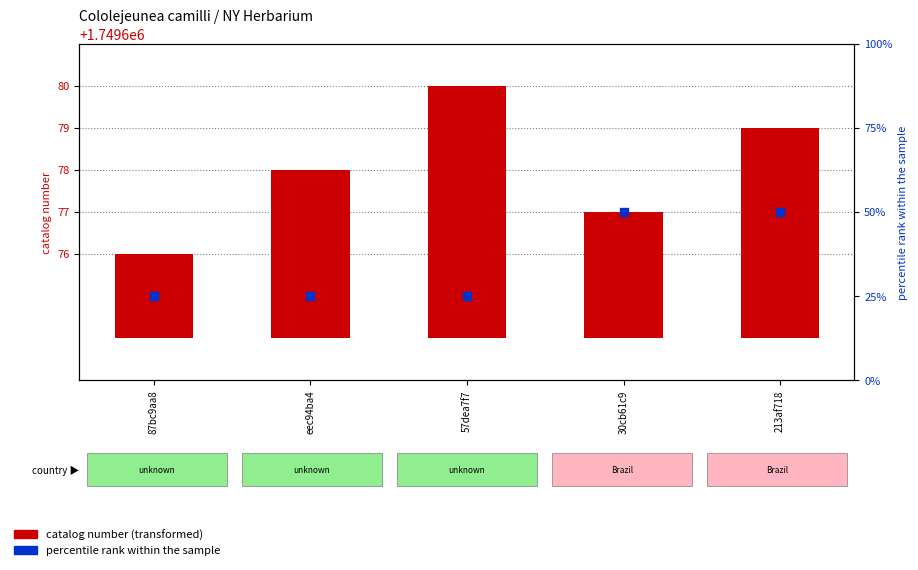

What is the total value across all series at 30cb61c9?

53